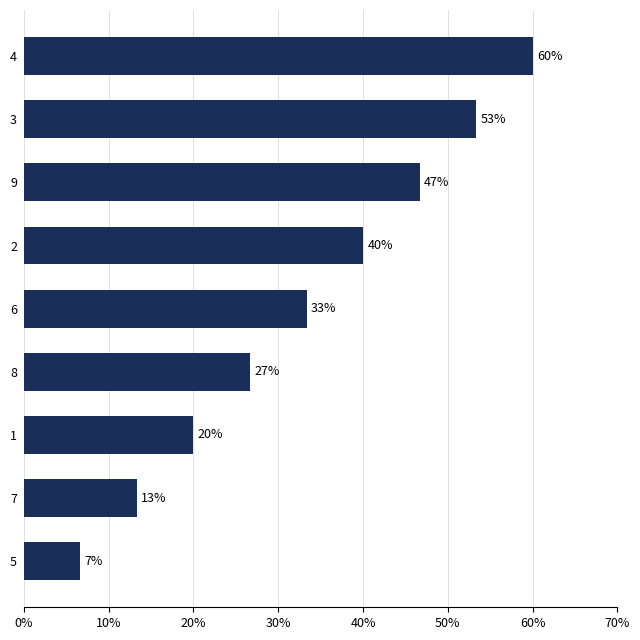

Are the bars horizontal?

Yes